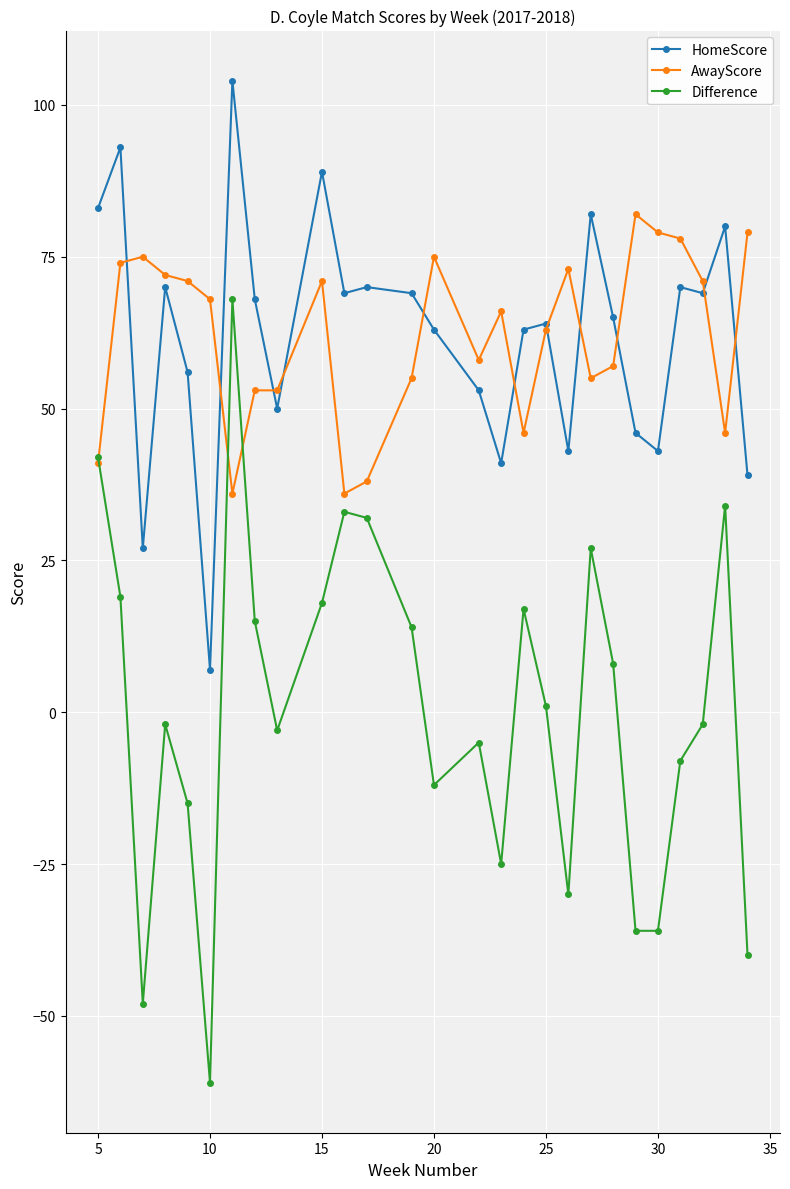

True or false: HomeScore has more than 0 points higher than both neighbors.

True